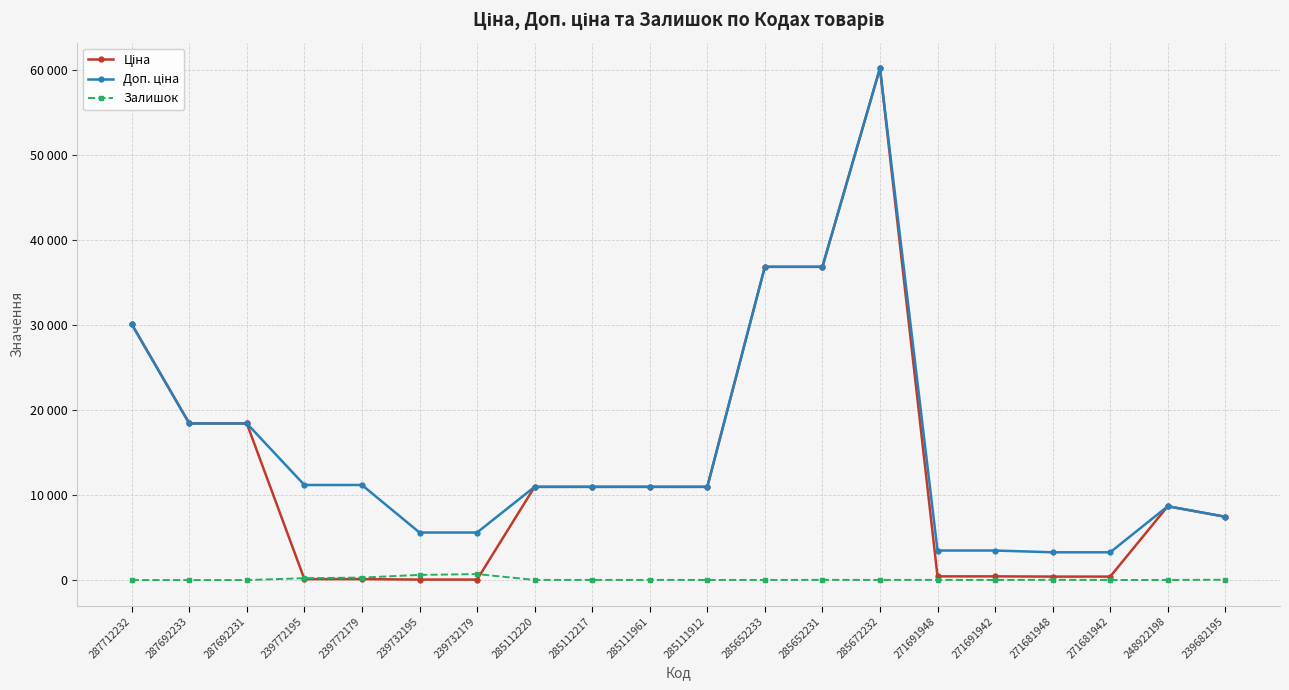

Is this an area chart (filled region under the line)?

No